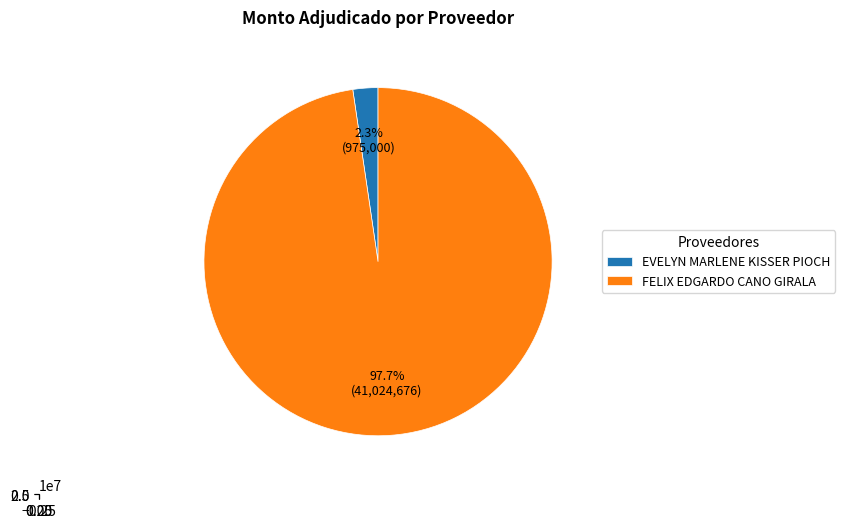

How many slices are in this pie chart?

2